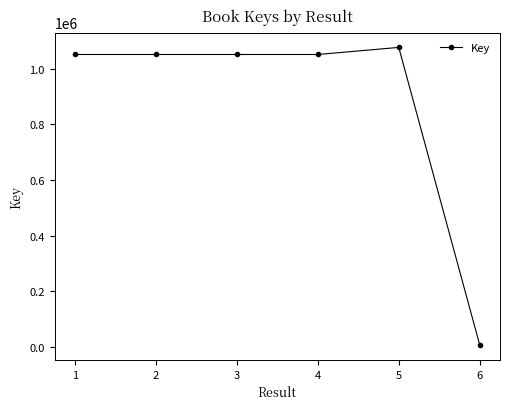

Approximately how many times larger is the value at 2 compared to 5?

1.0